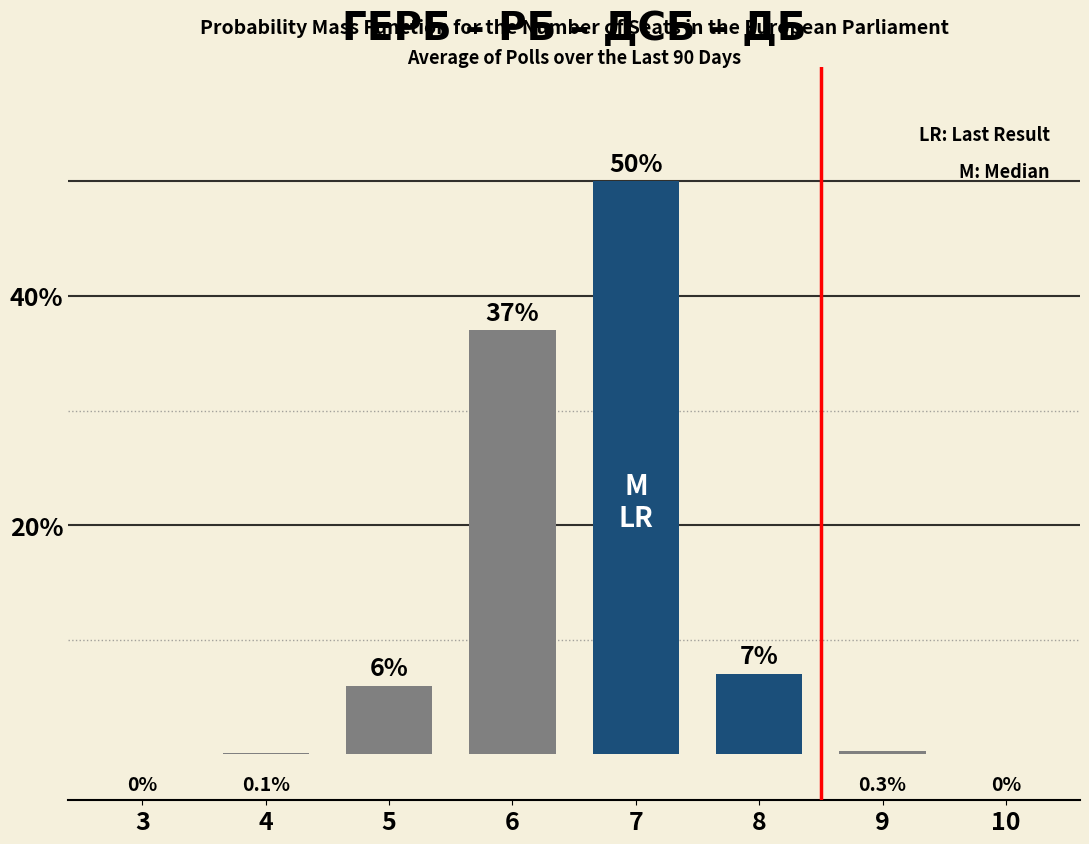

Reading right to left, transcribe all the data shown in this chart.

10=0.0	9=0.3	8=7.0	7=50.0	6=37.0	5=6.0	4=0.1	3=0.0